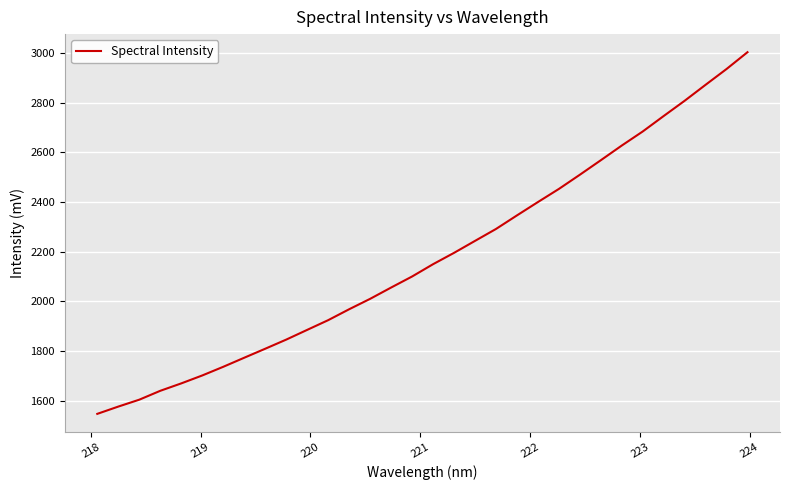

How many lines are shown in the chart?

1